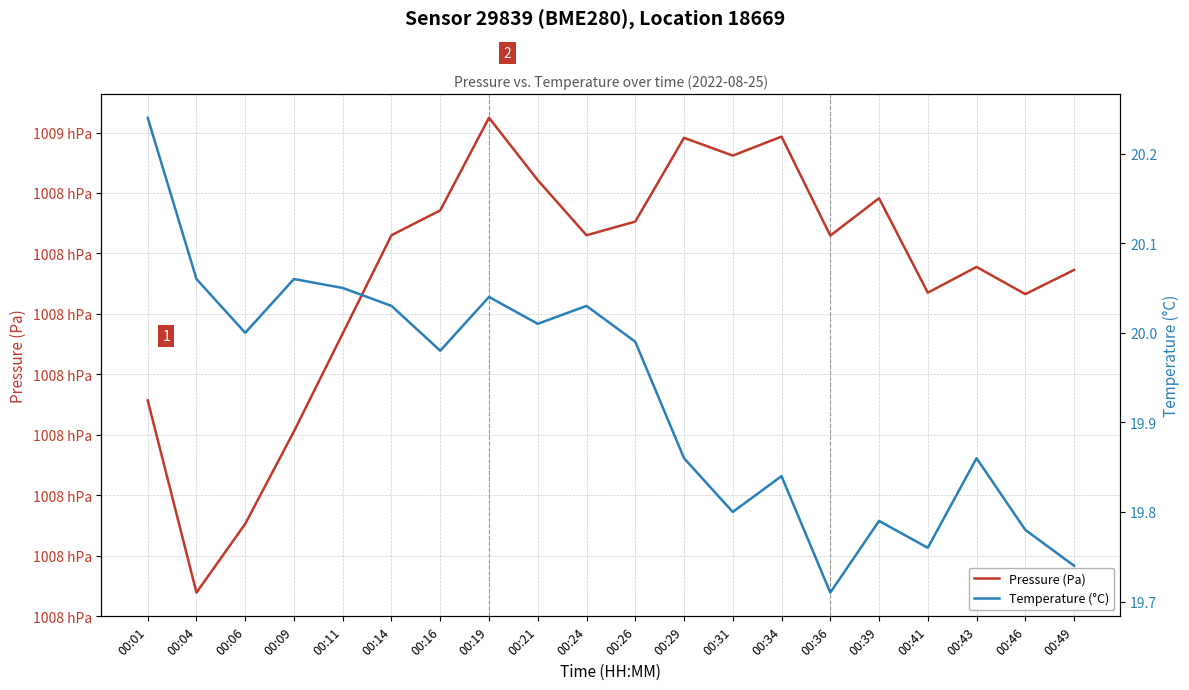

Count the number of categories in the chart.

20